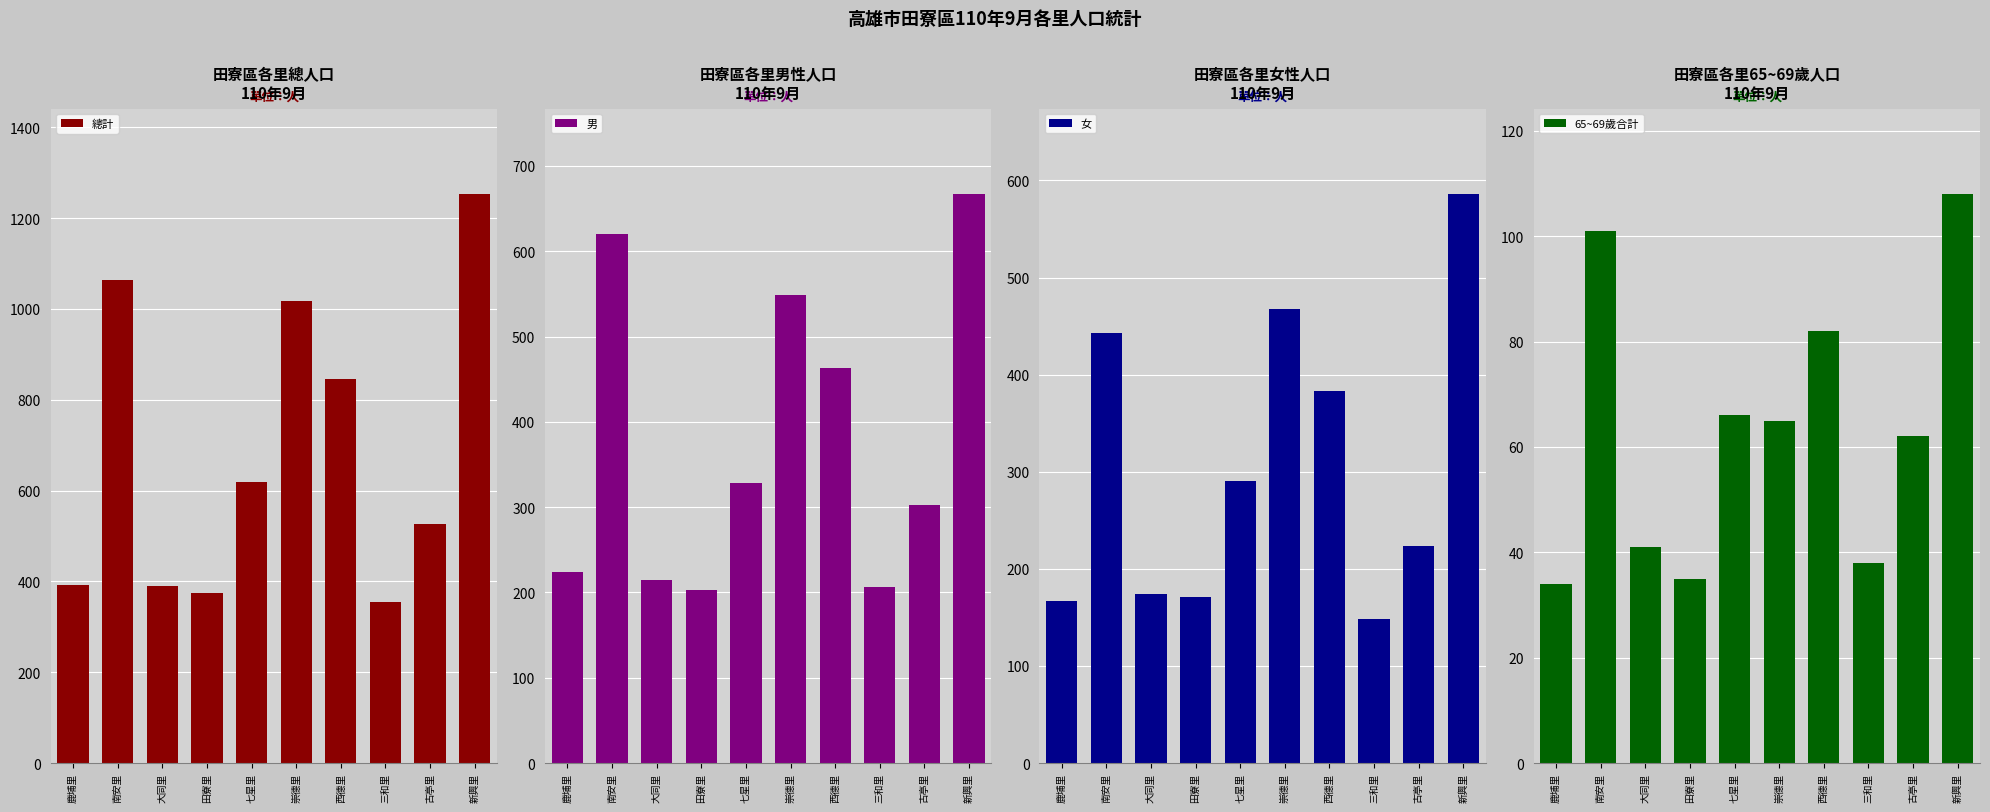

Which series changed the most between 崇德里 and 西德里?

總計